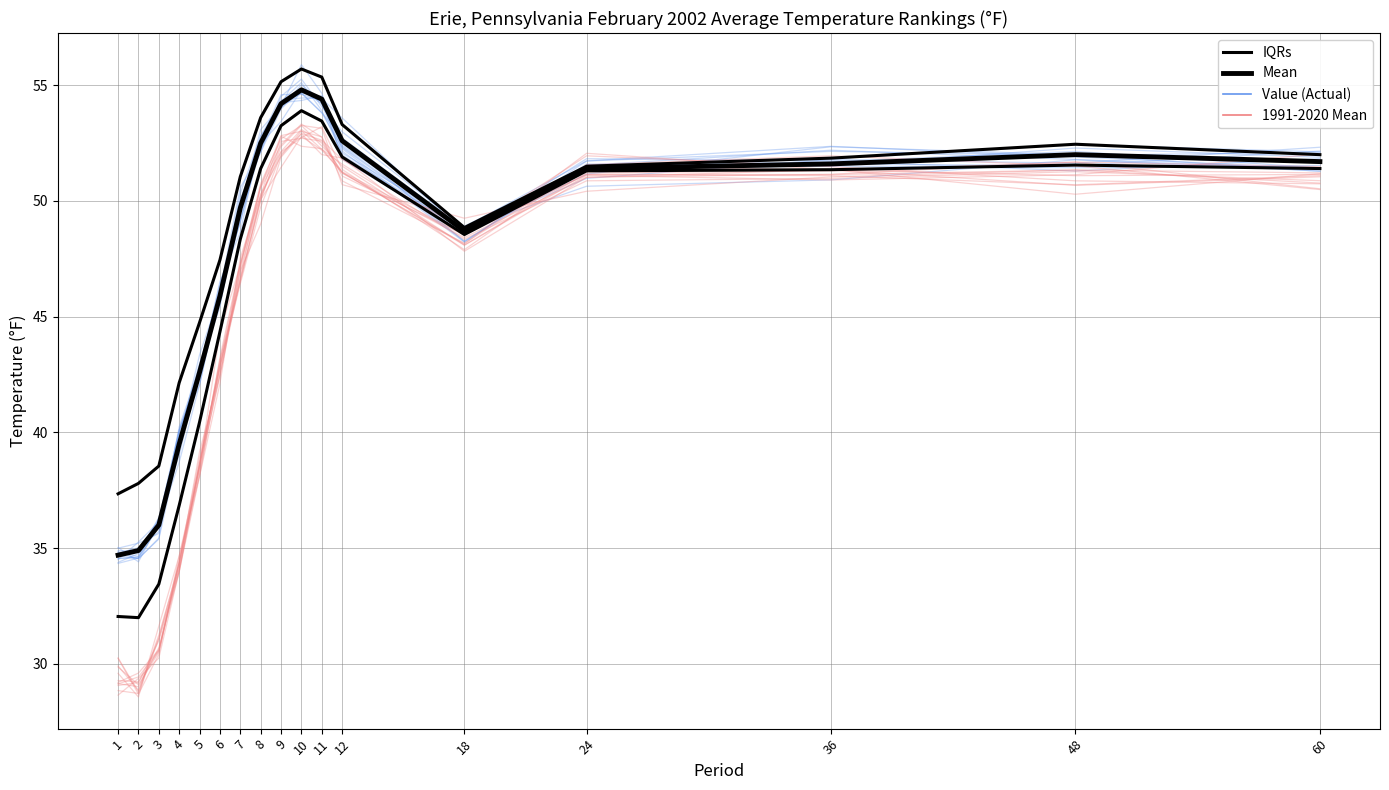

What is the difference between the second highest and minimum values in the Mean series?

19.7